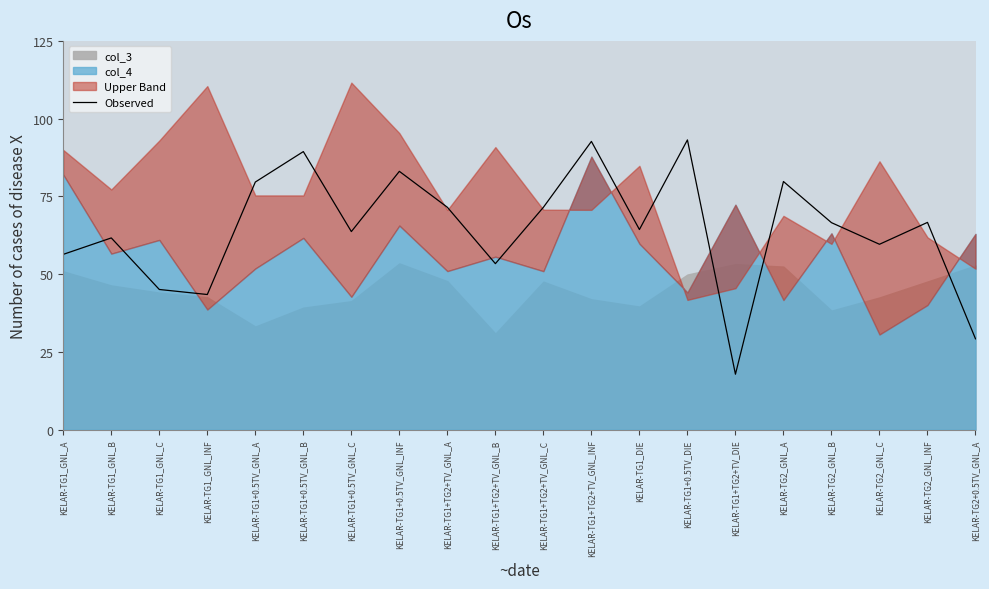

Reading right to left, extract all data points from this chart.

29.2	66.7	59.6	66.6	79.8	17.8	93.2	64.4	92.7	71.5	53.4	71.5	83.1	63.7	89.4	79.6	43.5	45.1	61.7	56.4